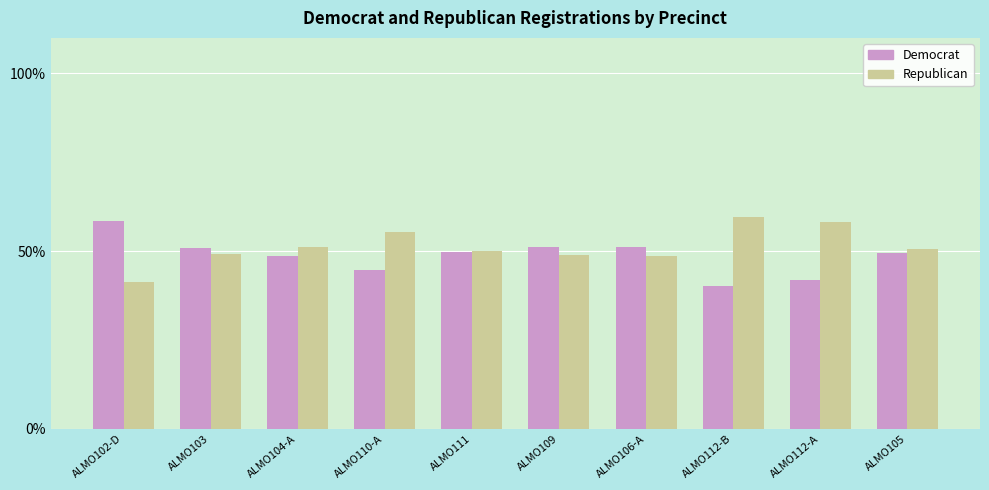

Does the chart contain stacked bars?

No